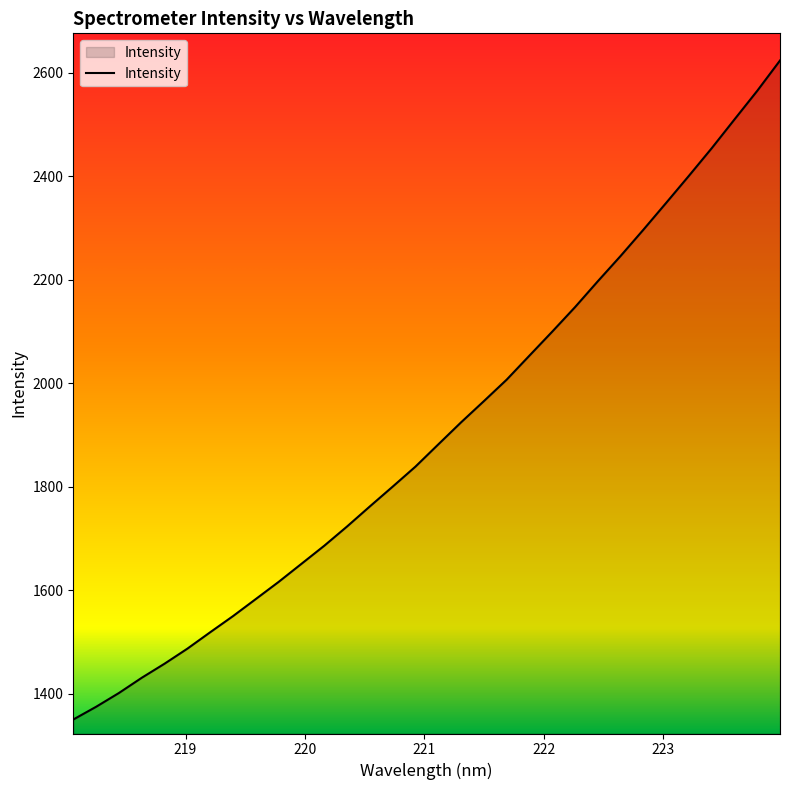

What is the difference between the maximum and minimum values?

1273.3